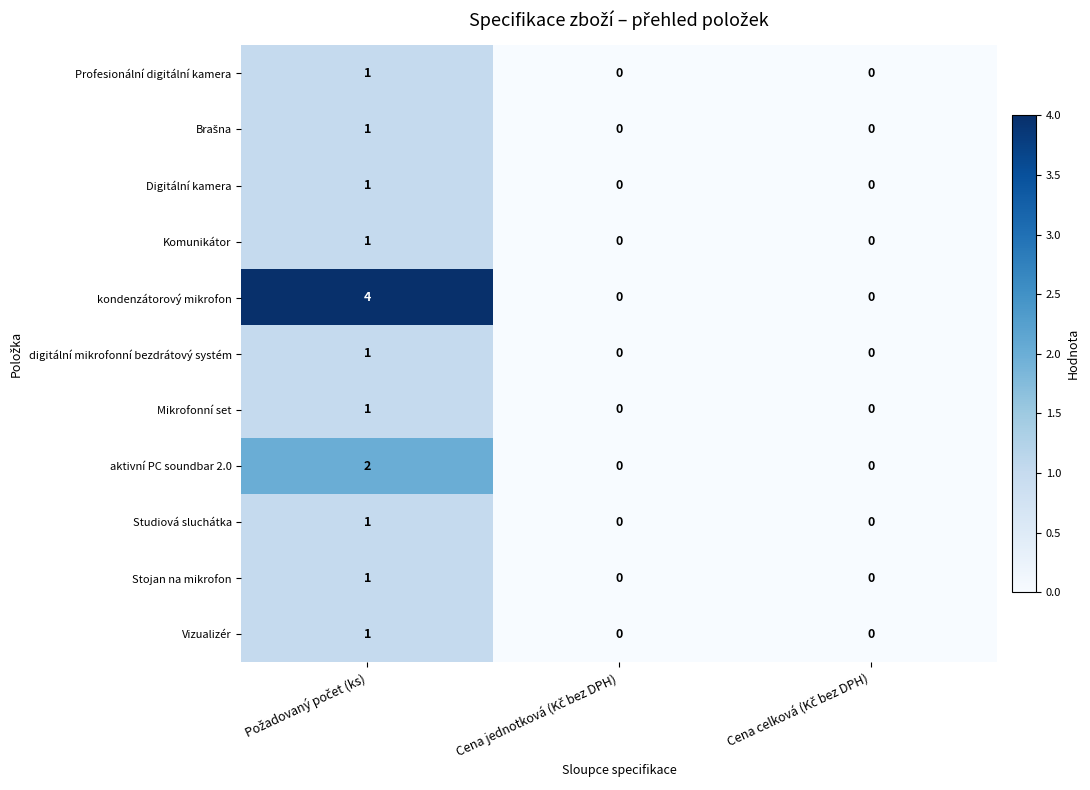

What is the greatest value displayed?

4